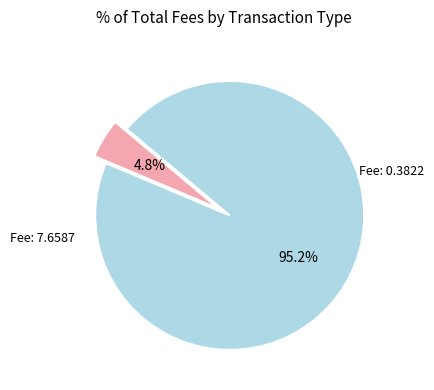

How many slices are in this pie chart?

2